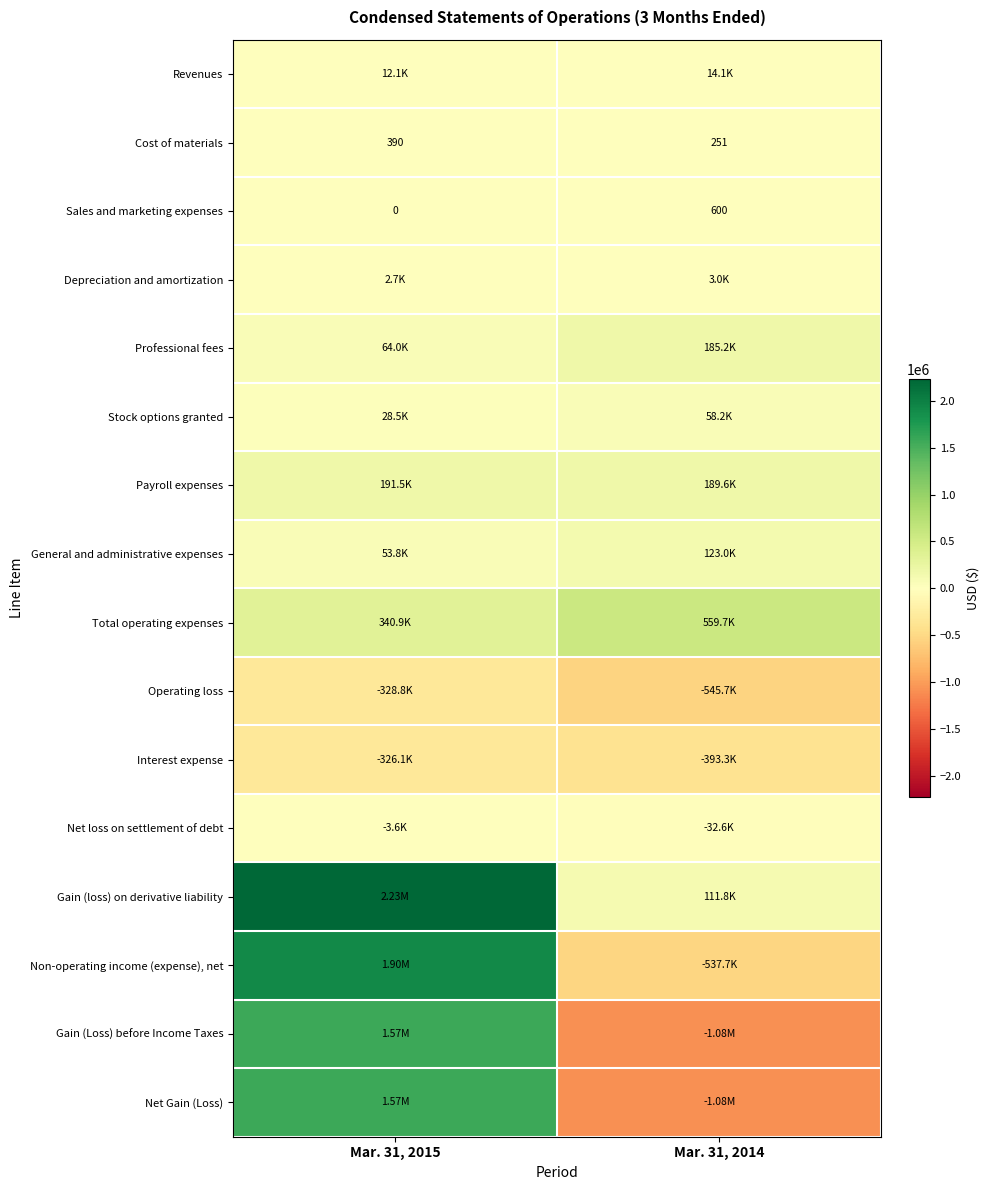

Which label corresponds to the smallest value in the chart?

Mar. 31, 2014